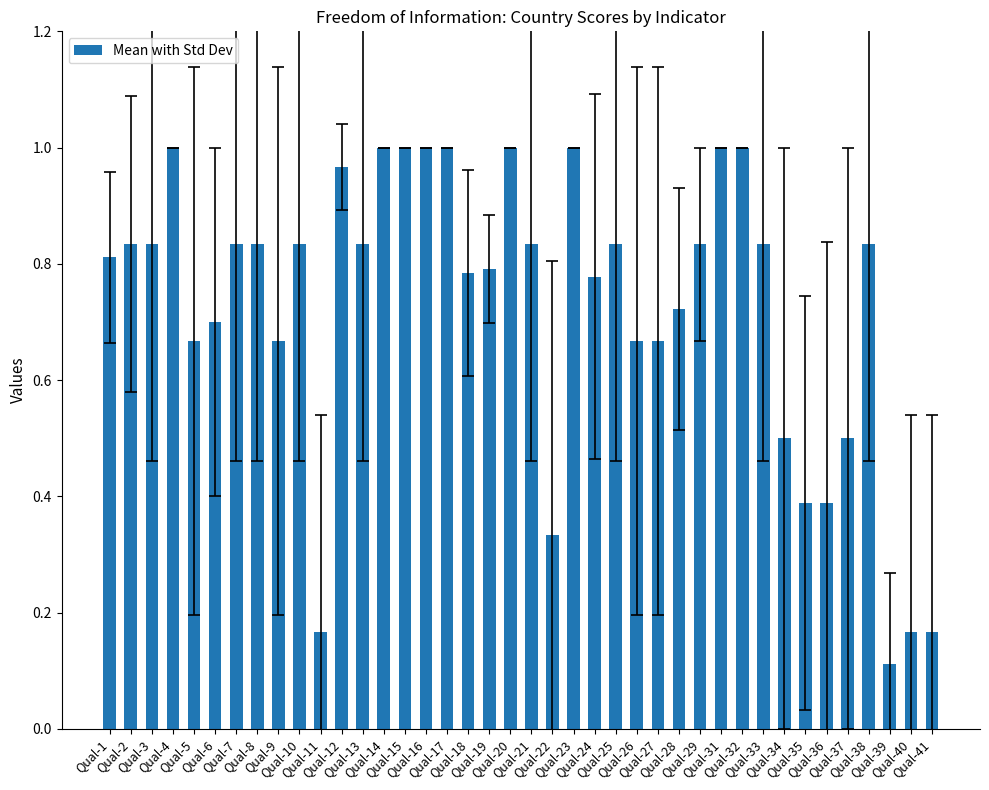

The value at Qual-12 is 1.7. True or false?

False